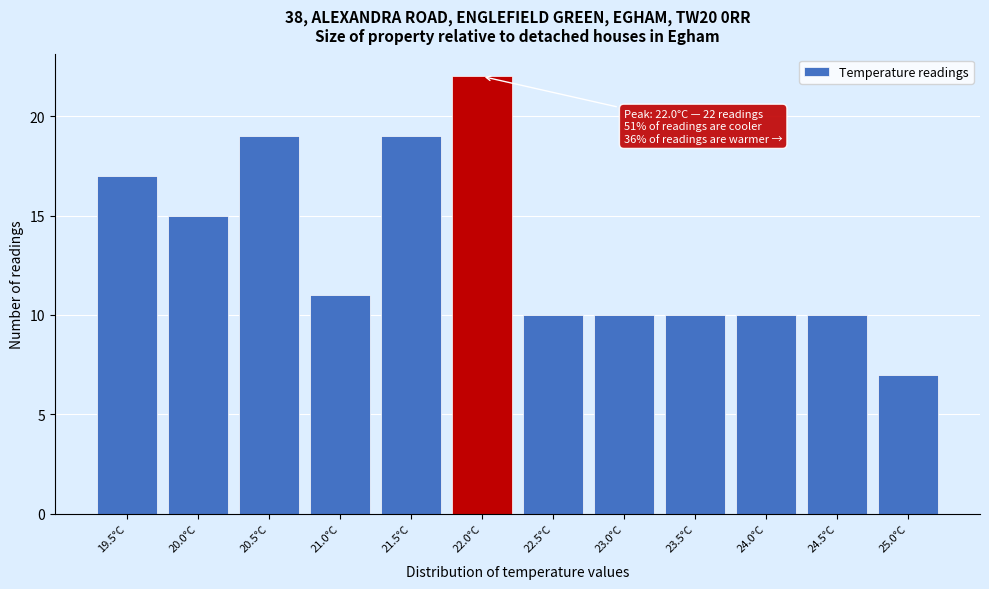

Reading left to right, what are all the values shown in this chart?

19.5°C=17	20.0°C=15	20.5°C=19	21.0°C=11	21.5°C=19	22.0°C=22	22.5°C=10	23.0°C=10	23.5°C=10	24.0°C=10	24.5°C=10	25.0°C=7